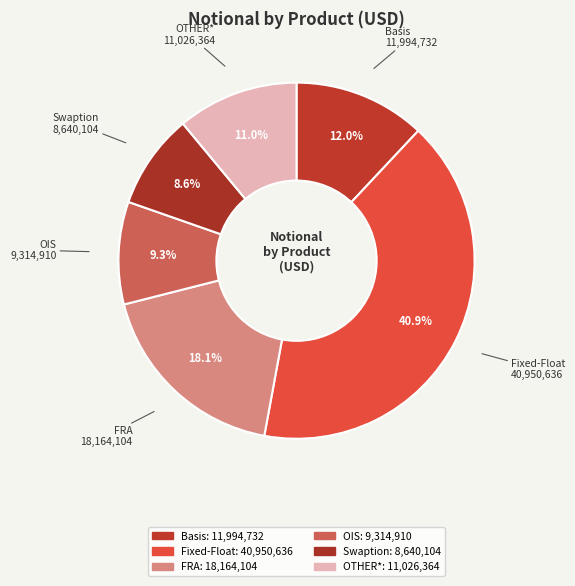

To the nearest percent, what is the combined percentage of Basis and OTHER*?

23%